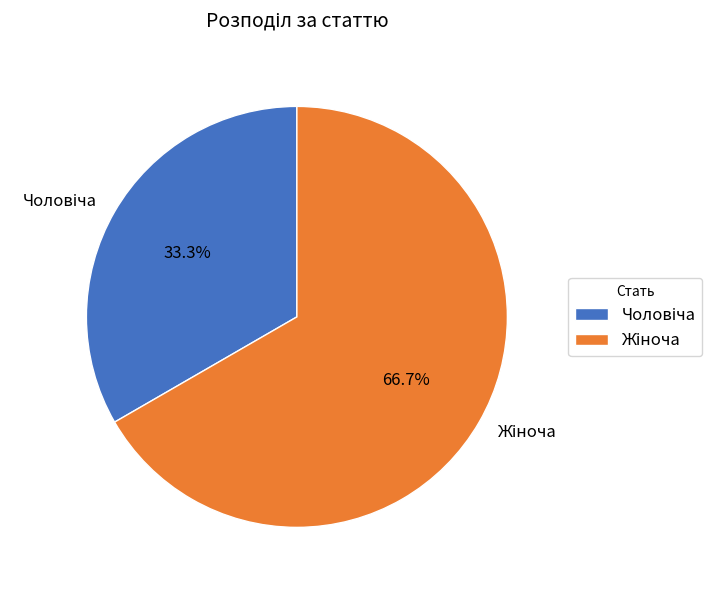

Count the number of slices in the pie.

2